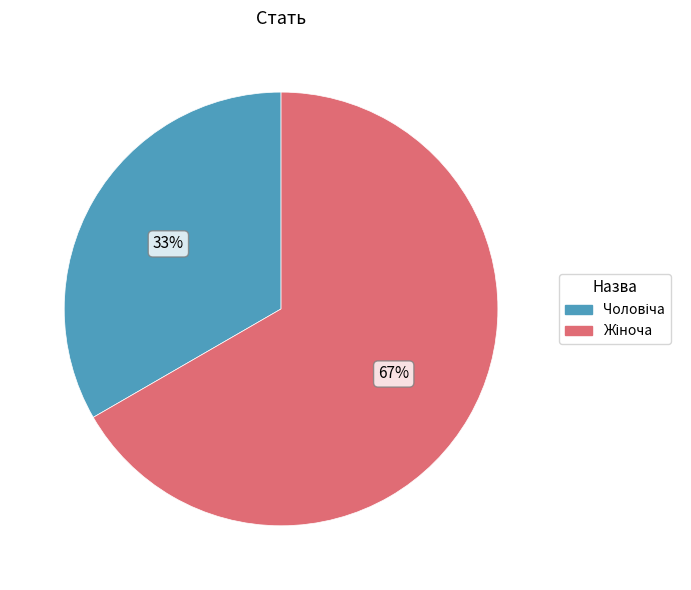

To the nearest percent, what is the average slice percentage?

50%